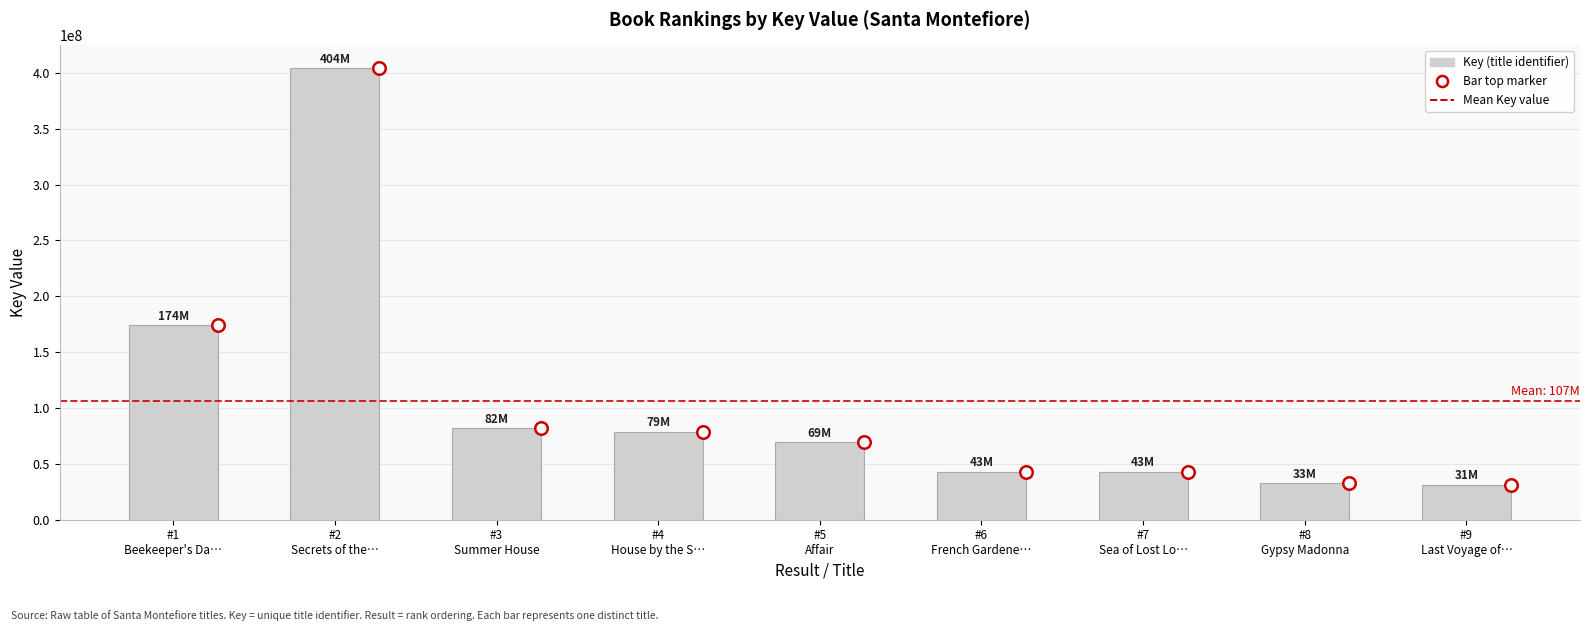

Are the bars horizontal?

No